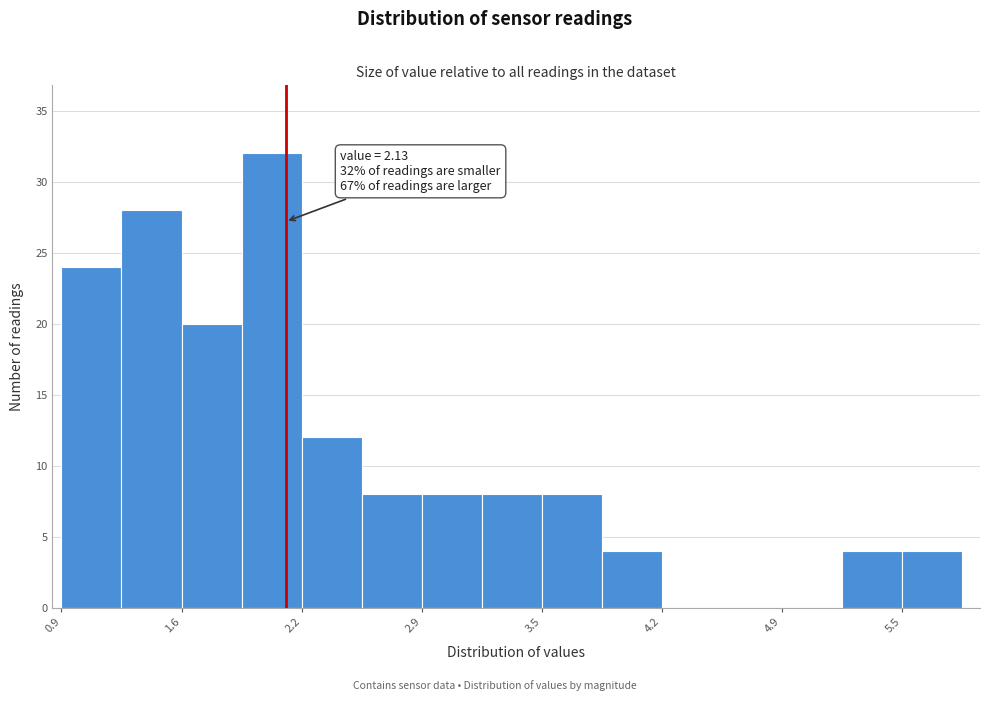

Read against the x-axis, roughly where is the centre of the tallest bar?

2.1